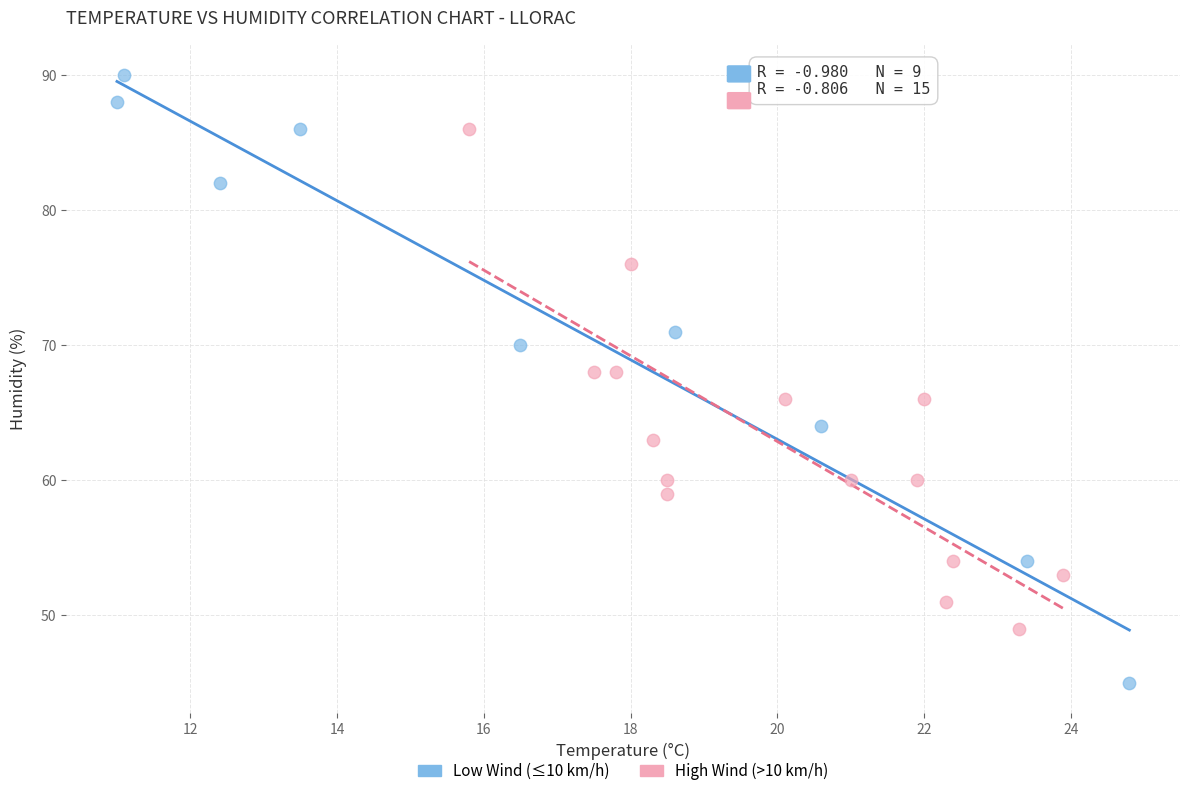

Which series has the largest Y range (max minus min)?

Low Wind (≤10 km/h)